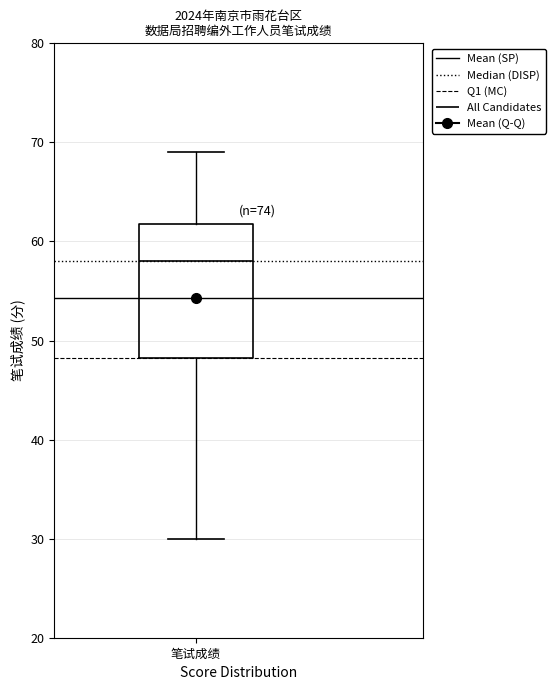

Where does the upper whisker of the box for 笔试成绩 end on the y-axis? The values are not printed on the chart, so give them approximately, as read against the axis.

69